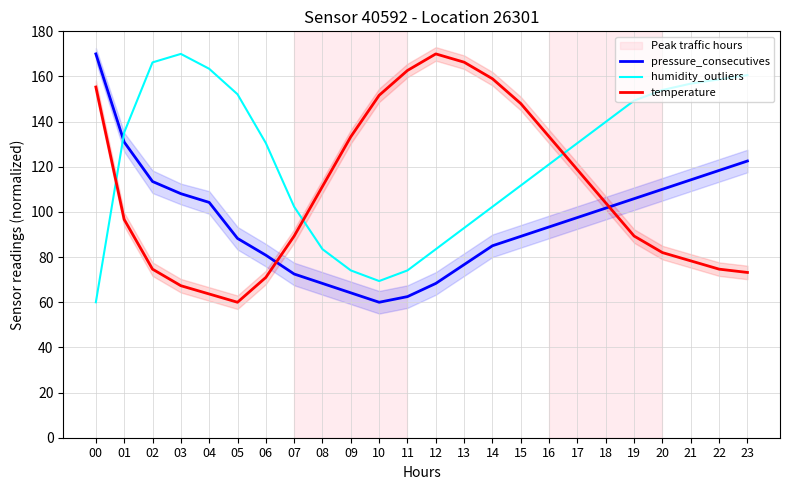

Reading right to left, transcribe all the data shown in this chart.

pressure_consecutives: 122.6	118.4	114.2	110.0	105.9	101.7	97.5	93.4	89.2	85.0	76.7	68.3	62.5	60.0	64.2	68.3	72.5	80.9	88.3	104.2	108.1	113.5	131.0	170.0
humidity_outliers: 160.6	158.7	156.8	154.0	149.3	139.9	130.5	121.1	111.7	102.3	92.9	83.5	74.1	69.4	74.1	83.5	102.3	130.5	152.1	163.4	170.0	166.2	135.2	60.0
temperature: 73.2	74.7	78.3	82.0	89.3	104.0	118.7	133.3	148.0	159.0	166.3	170.0	162.7	151.7	133.3	111.3	89.3	71.0	60.0	63.7	67.3	74.7	96.7	155.3